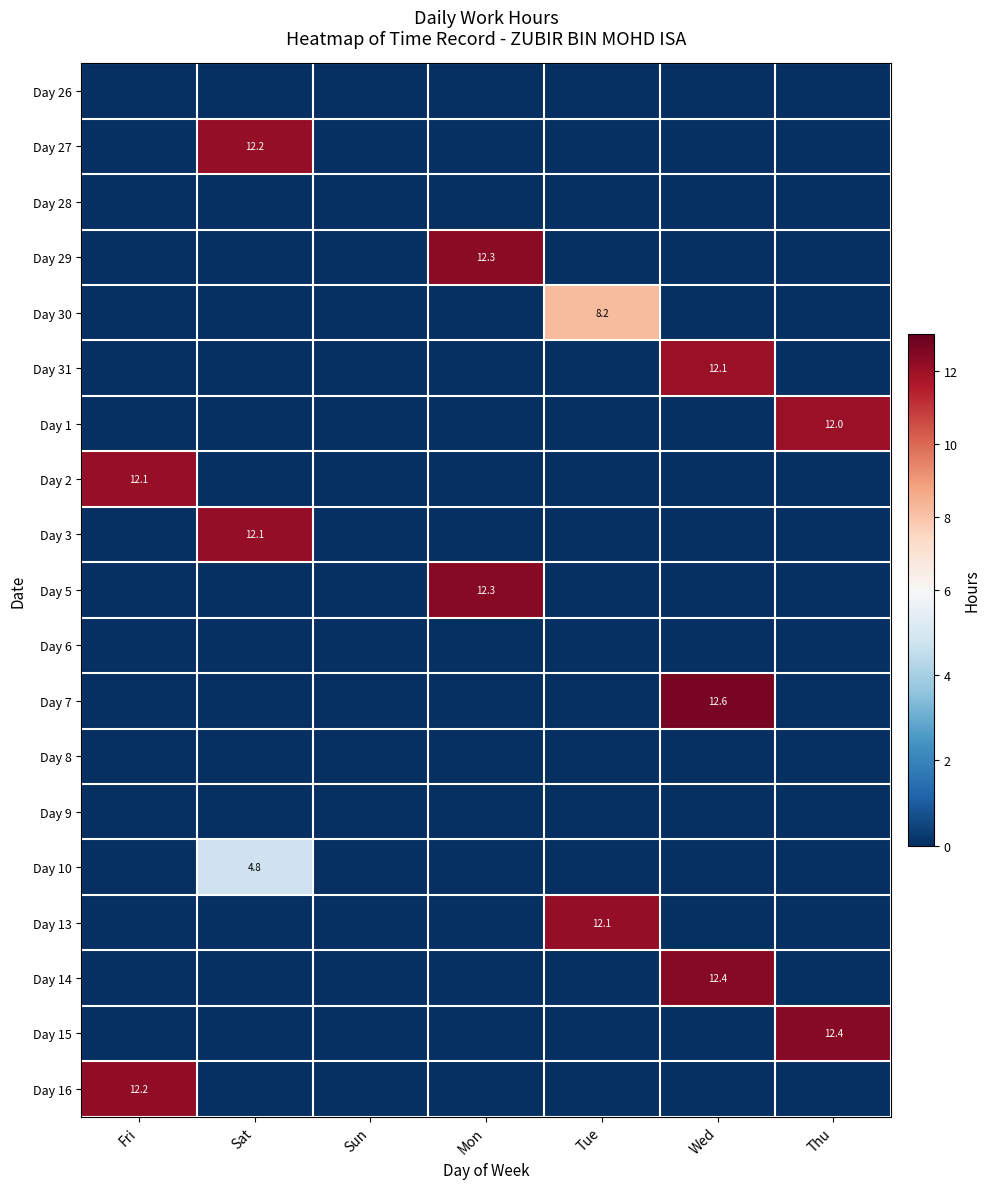

Is it true that Day 16 equals 20.4 at Fri?

False